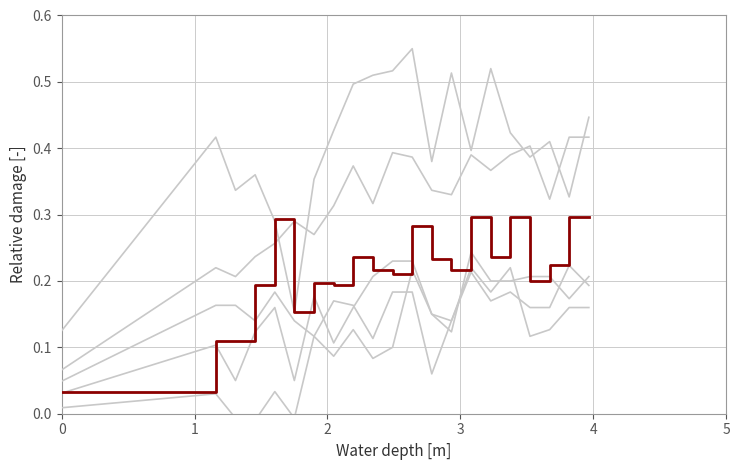

How many data points does each series have?

21